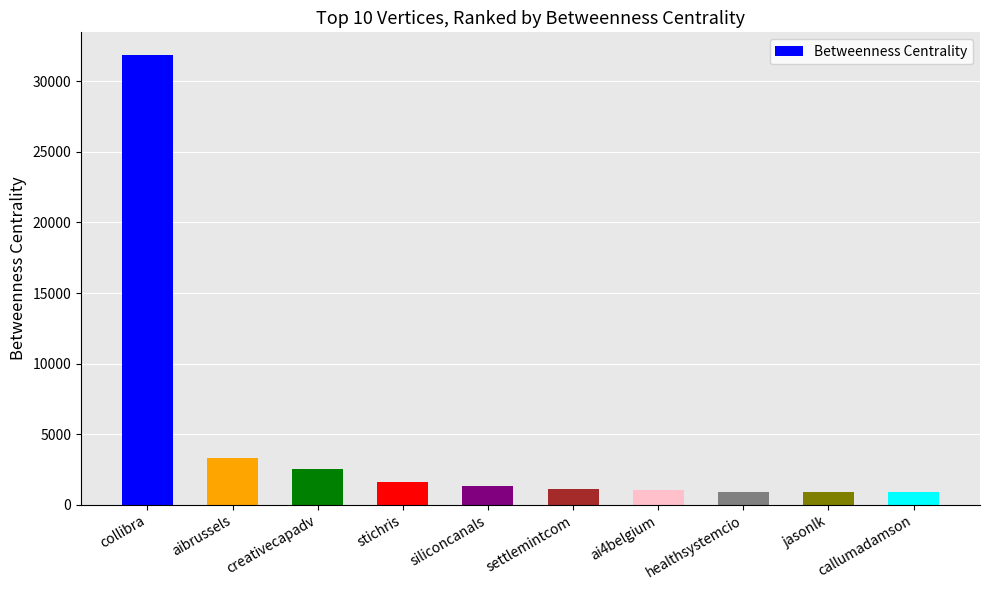

The chart shows a value of 909.2 at jasonlk. True or false?

True